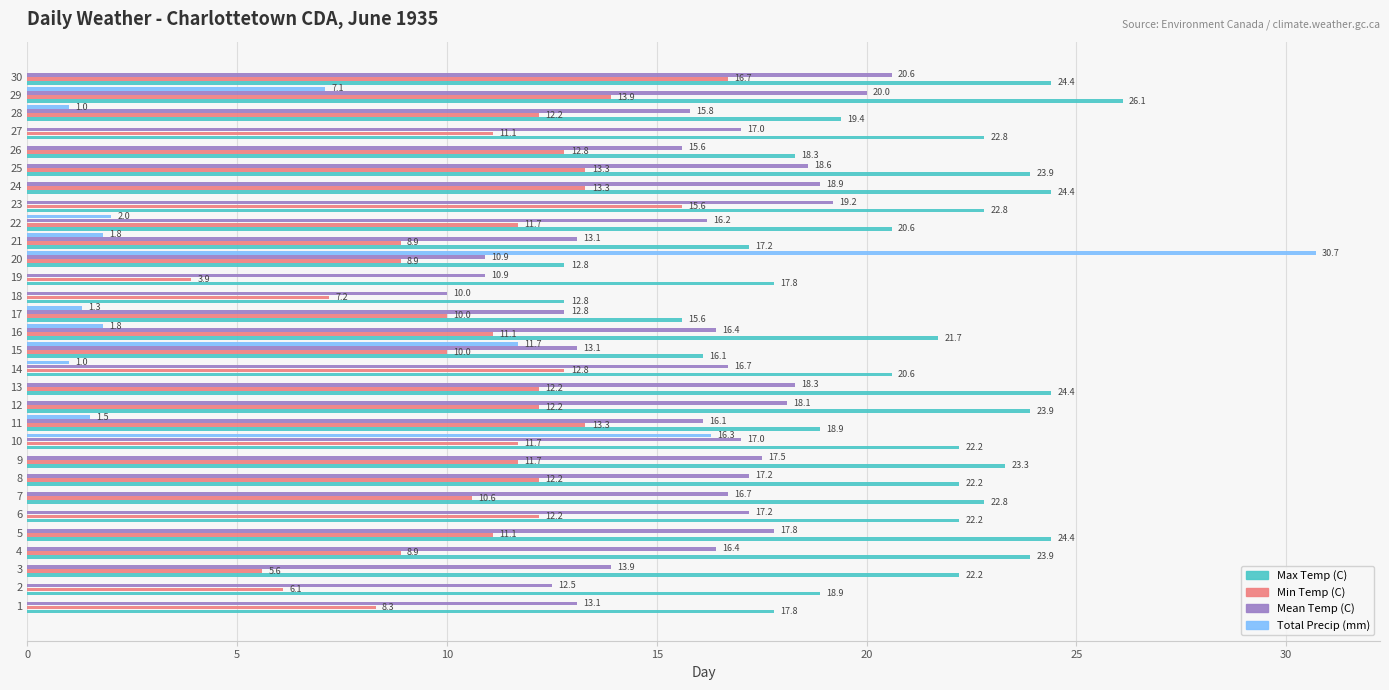

Is the value of Max Temp (C) at 6 greater than the value of Min Temp (C) at 2?

Yes